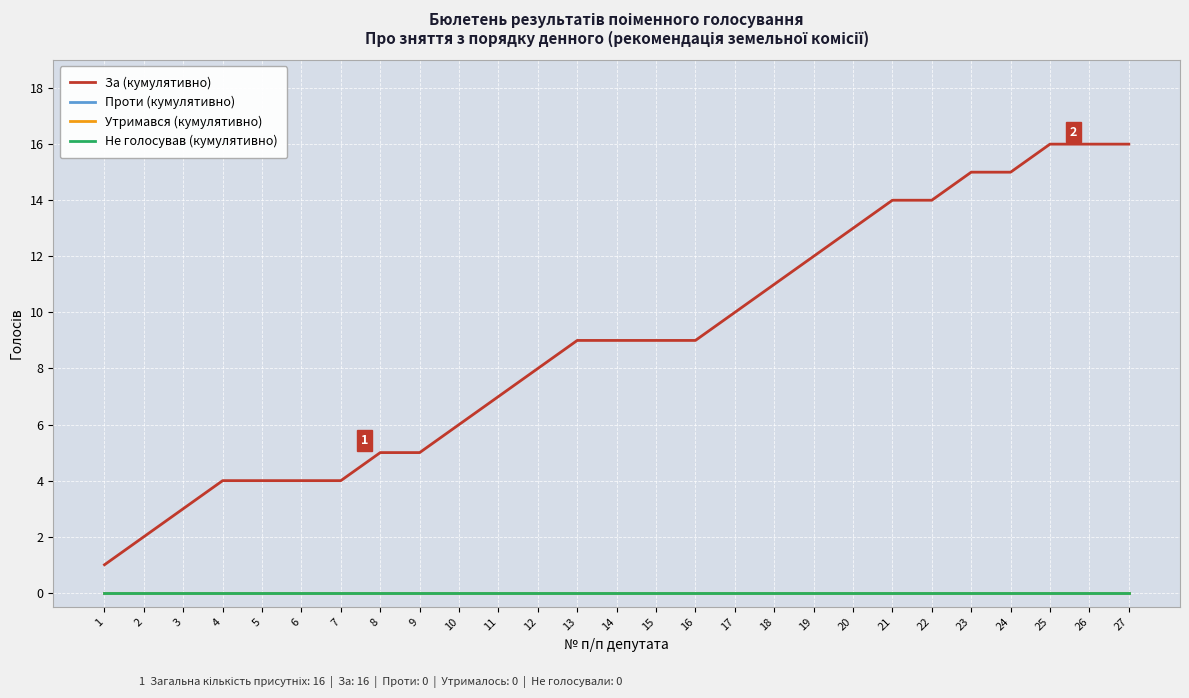

Is this an area chart (filled region under the line)?

No